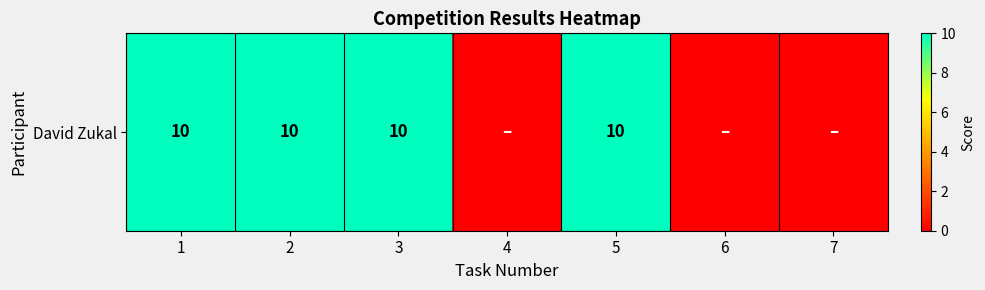

Is it true that the value at 3 is 10?

True